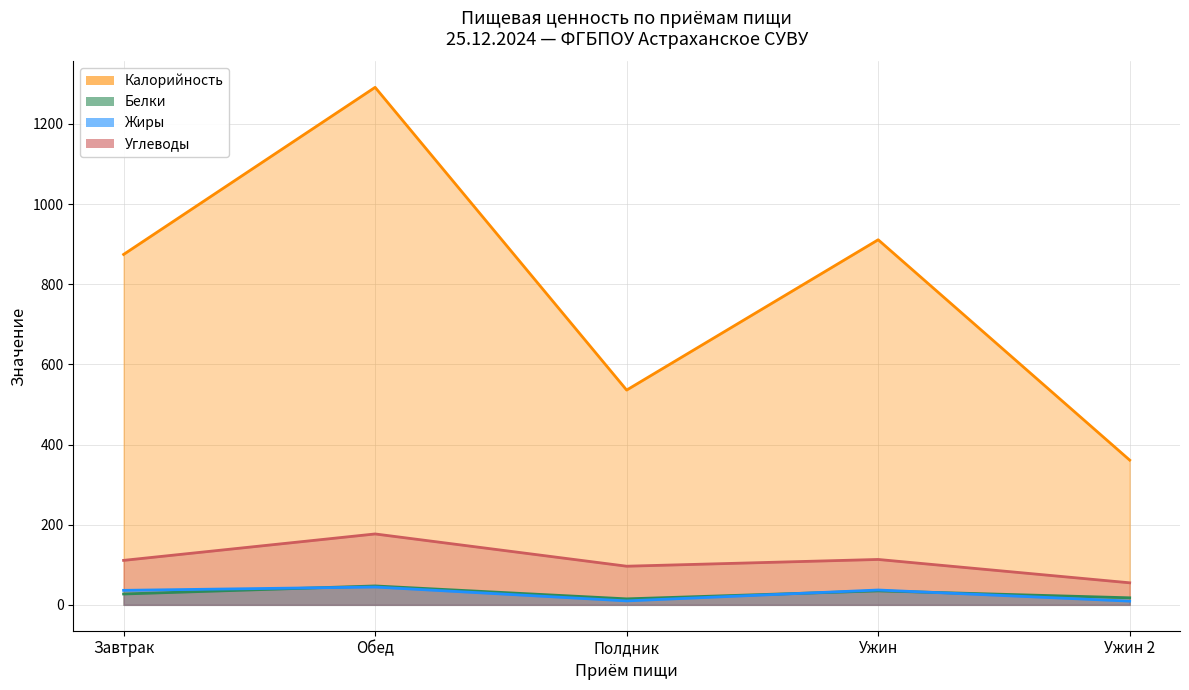

What is the minimum value for Жиры?

9.3